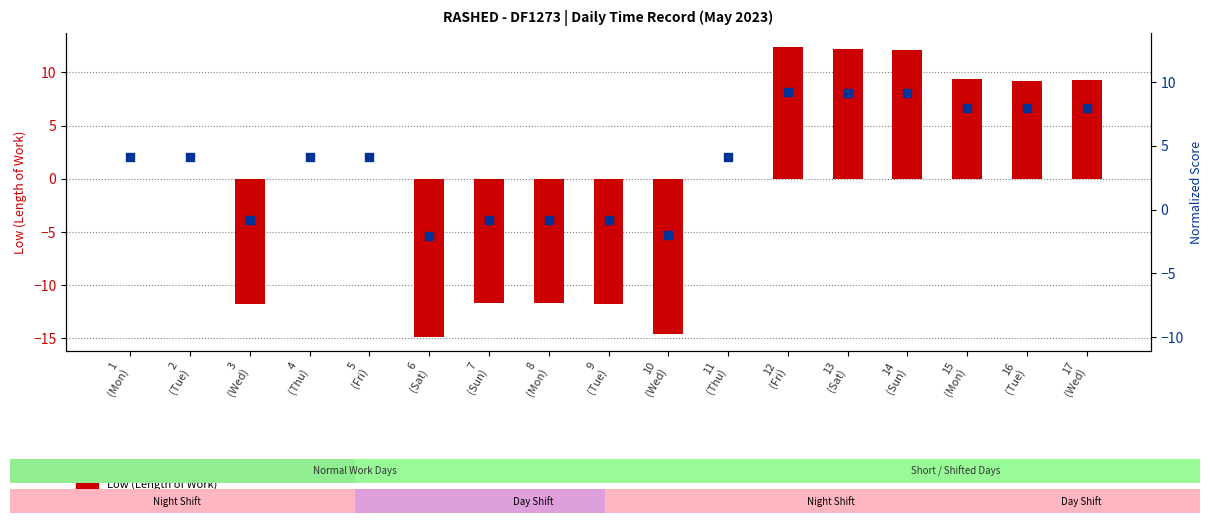

Is the value of Normalized Work Score at 2
(Tue) greater than the value of Low (Length of Work) at 6
(Sat)?

Yes